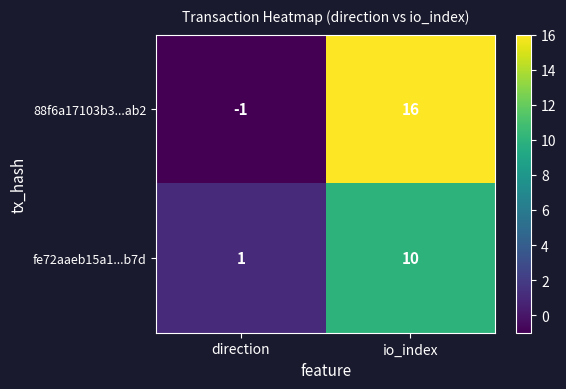

What is the difference between the fe72aaeb15a1...b7d values at direction and io_index?

9